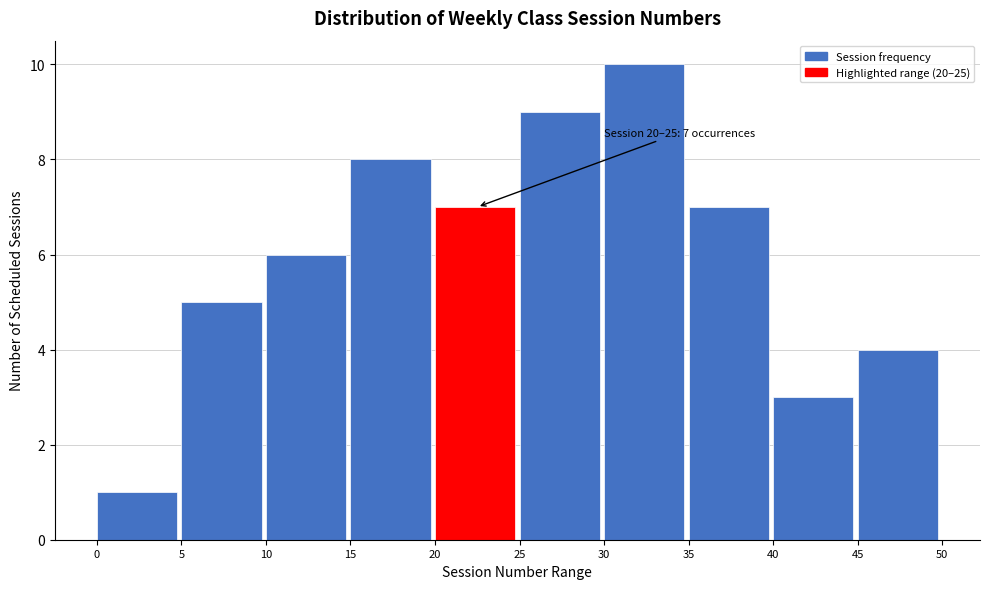

Which range on the x-axis has the tallest bar?

30 to 35